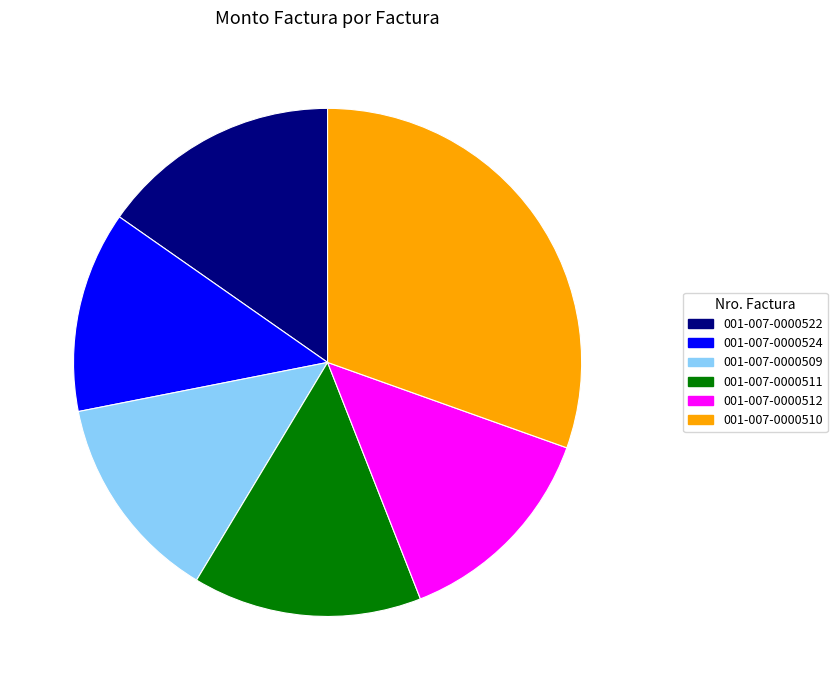

Does any single category account for the majority?

No